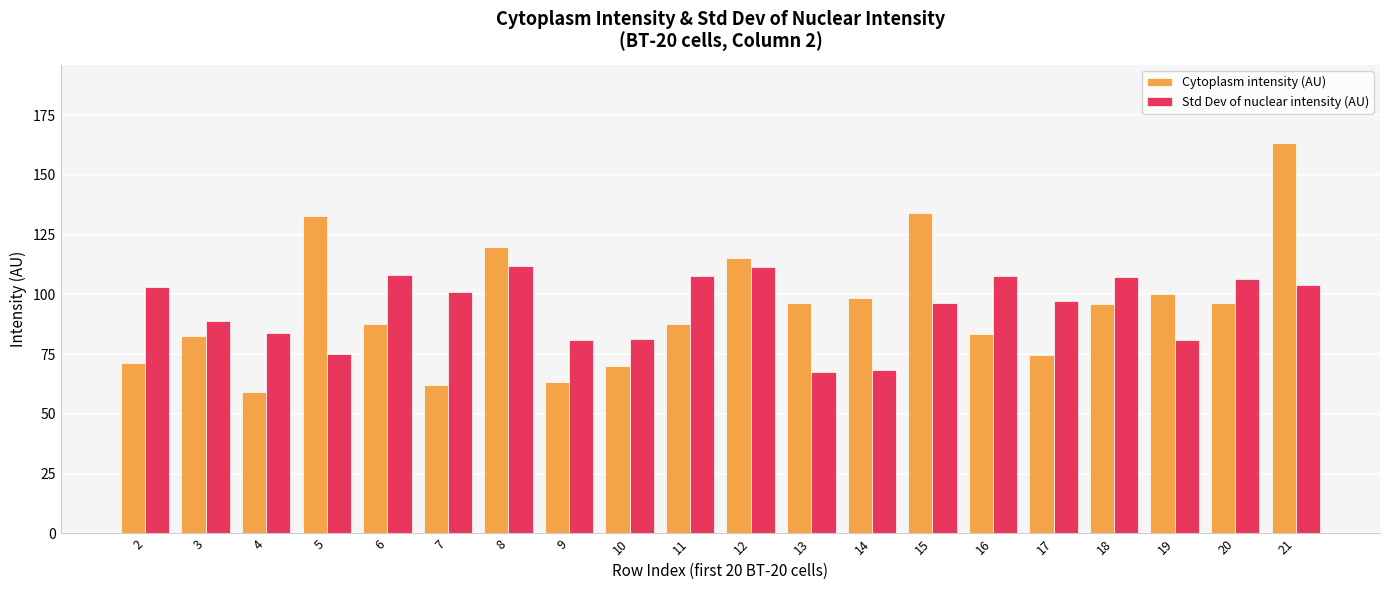

Which series has the widest spread of values?

Cytoplasm intensity (AU)